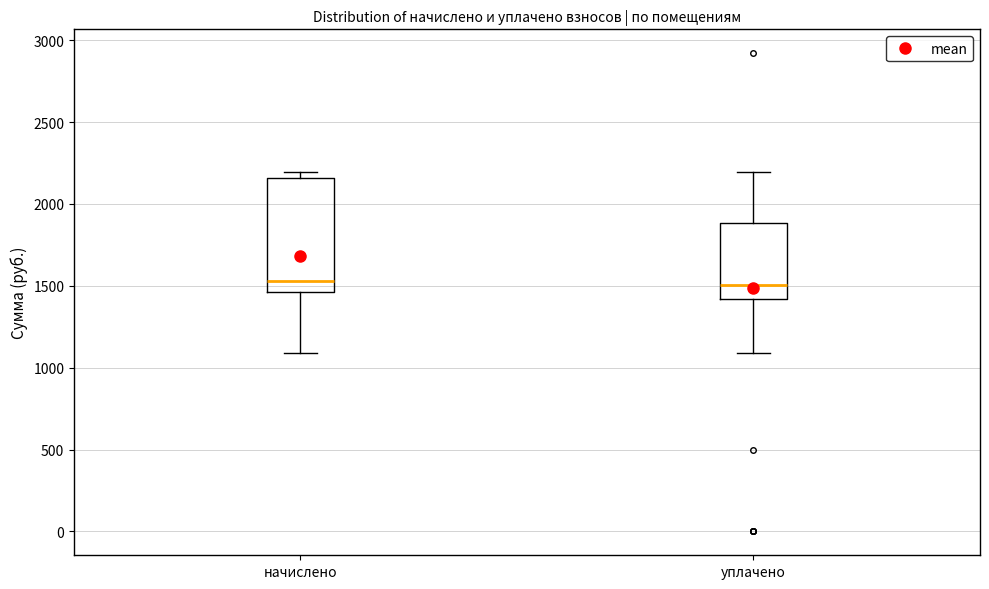

Where is the upper edge of the box for начислено on the y-axis? The values are not printed on the chart, so give them approximately, as read against the axis.

2150